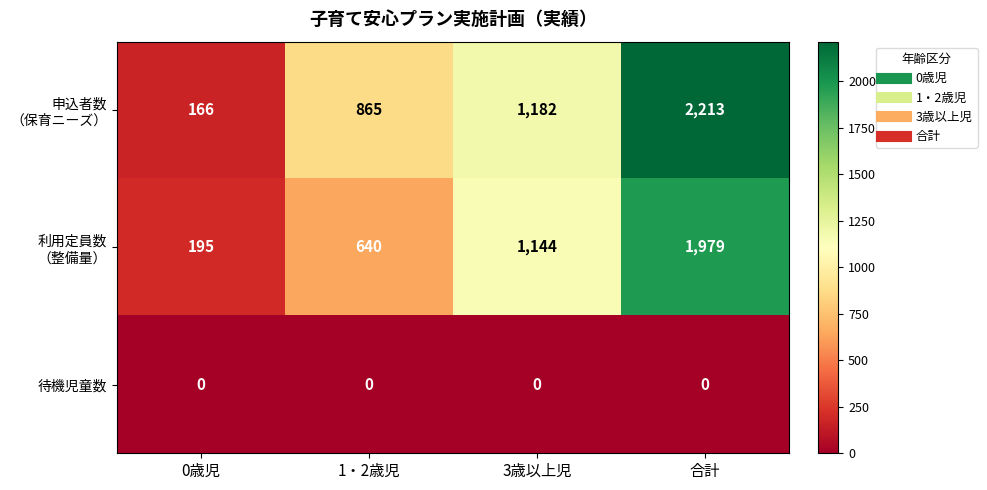

What is the spread (max minus min) of values at 合計?

2213